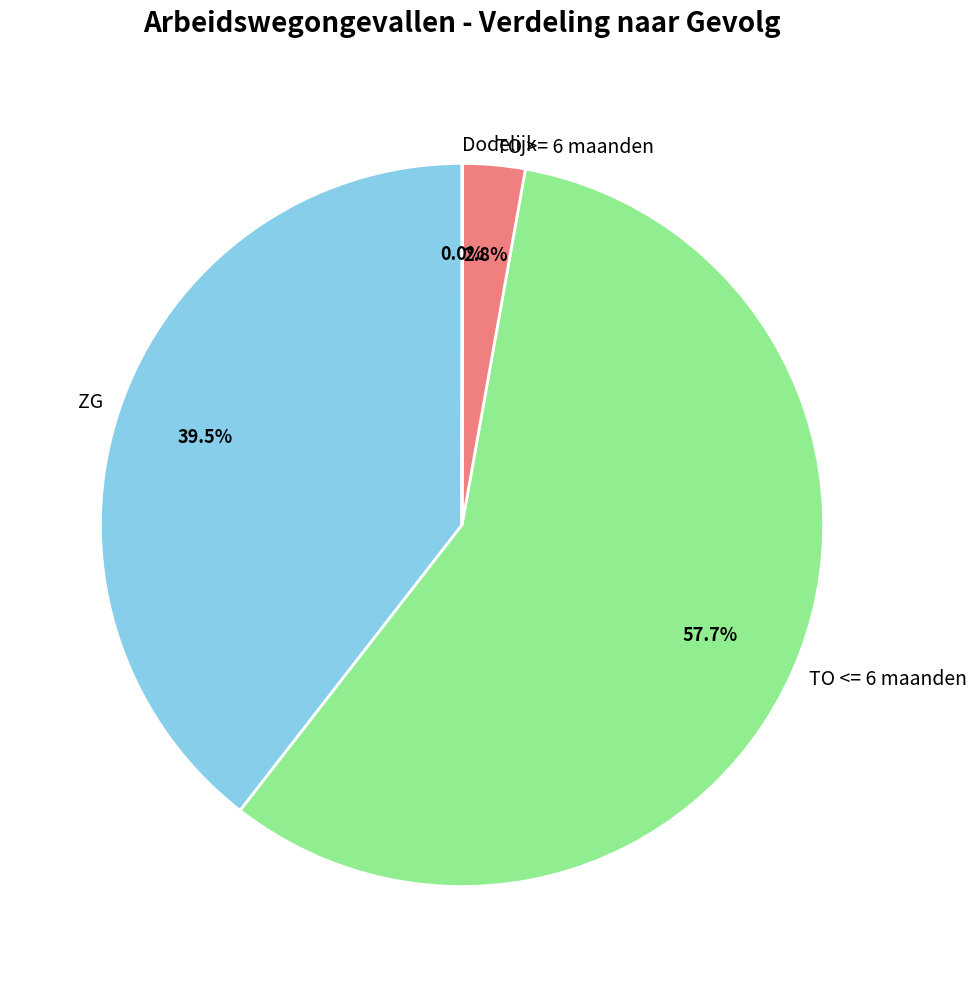

Which category has the biggest portion of the pie?

TO <= 6 maanden